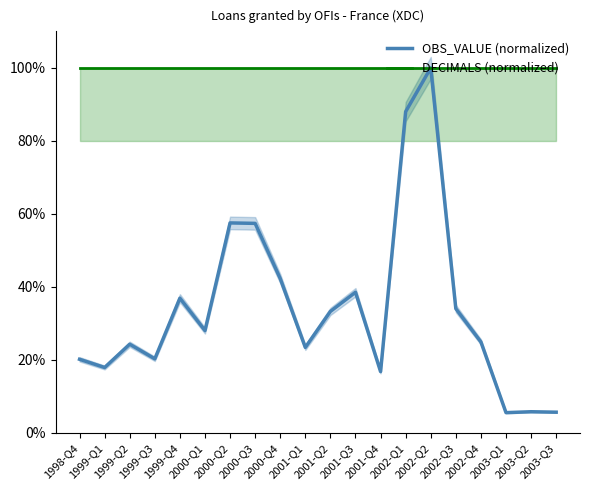

True or false: OBS_VALUE (normalized) and DECIMALS (normalized) intersect in this chart.

False